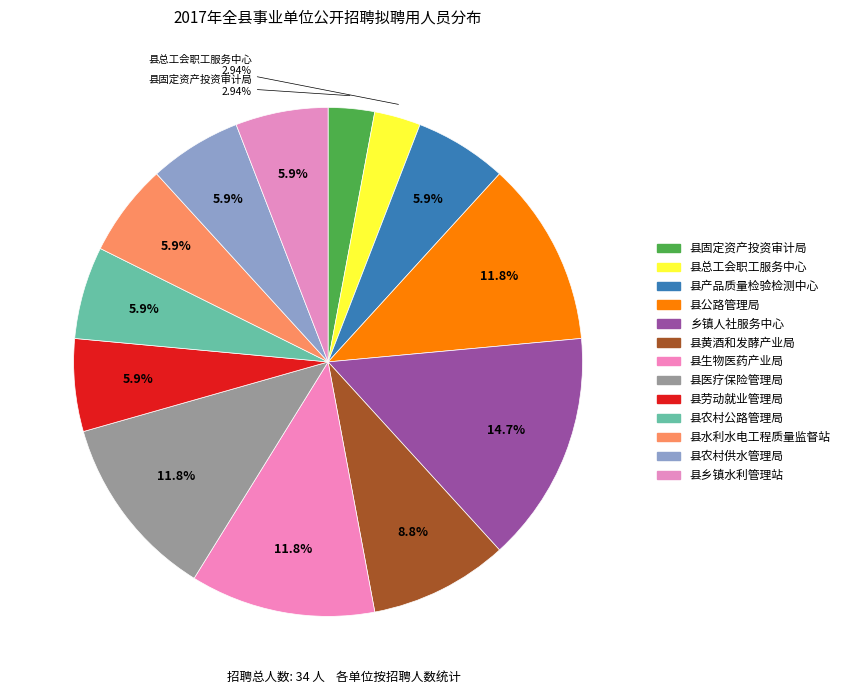

Count the number of slices in the pie.

13